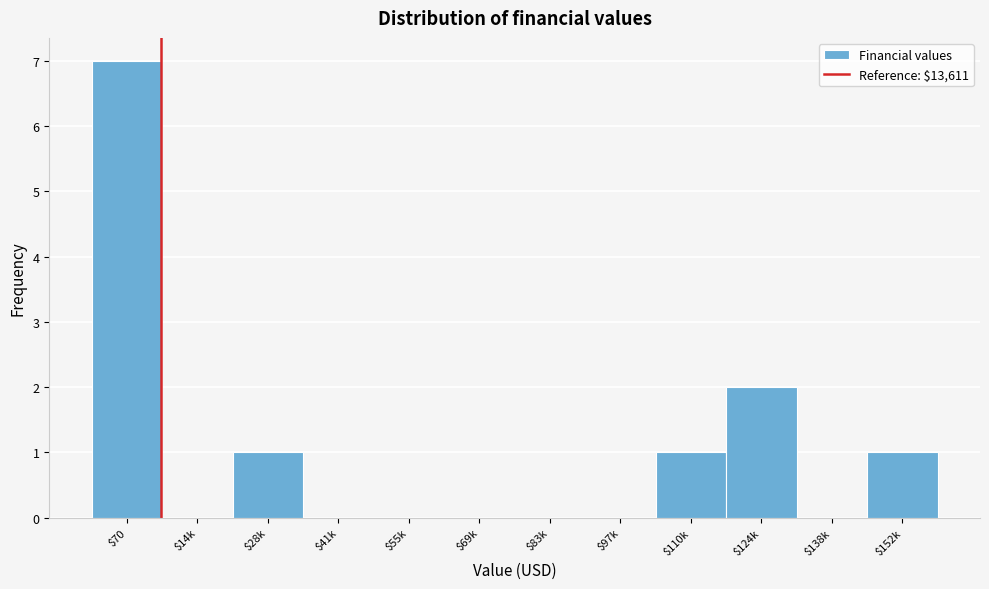

What is the sum of all values?

12